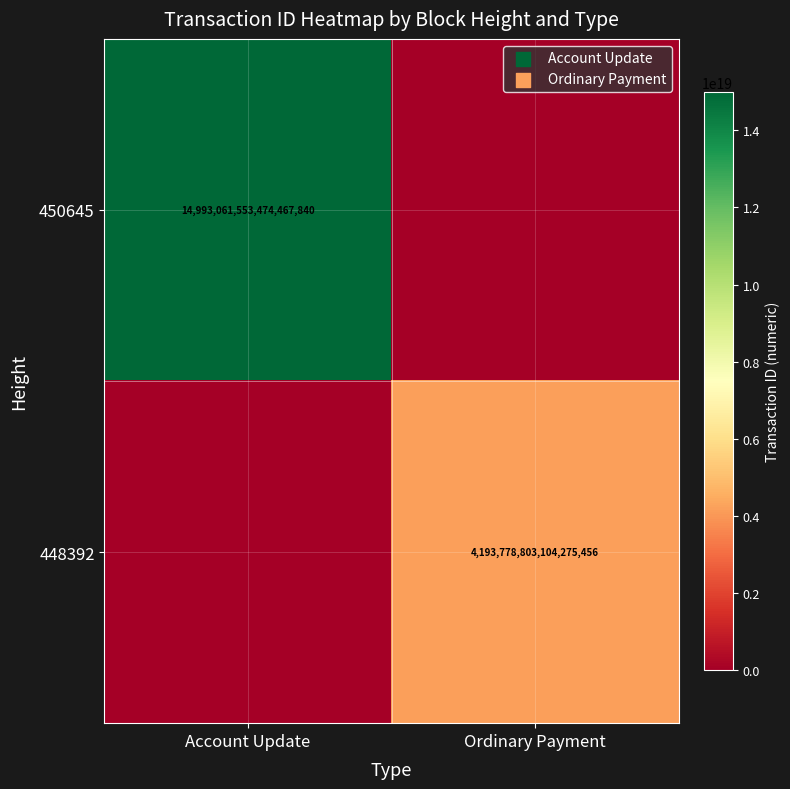

The 448392 series shows 1098943585700031104 at Ordinary Payment. True or false?

False